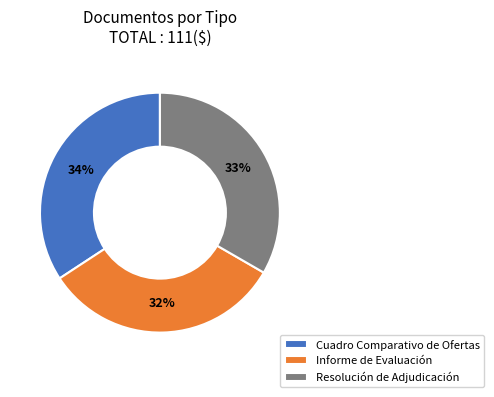

Which slice is the largest?

Cuadro Comparativo de Ofertas